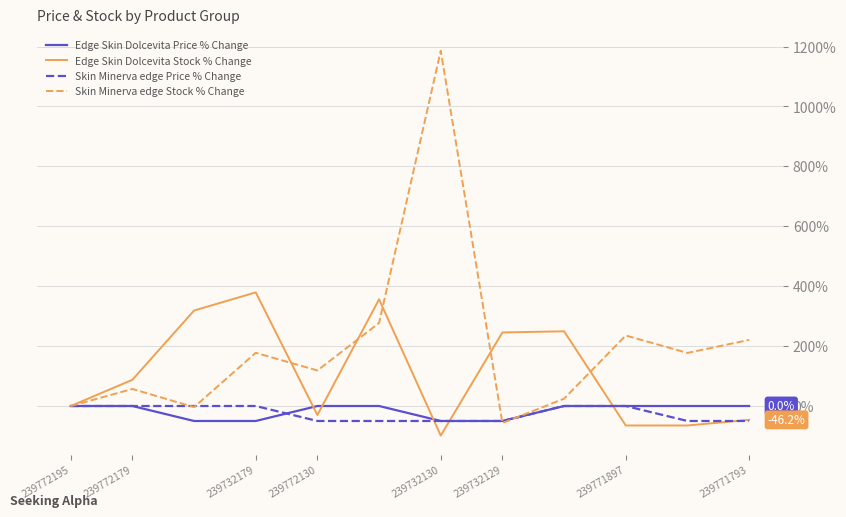

What is the highest value of the Skin Minerva edge Stock % Change series?

1186.1